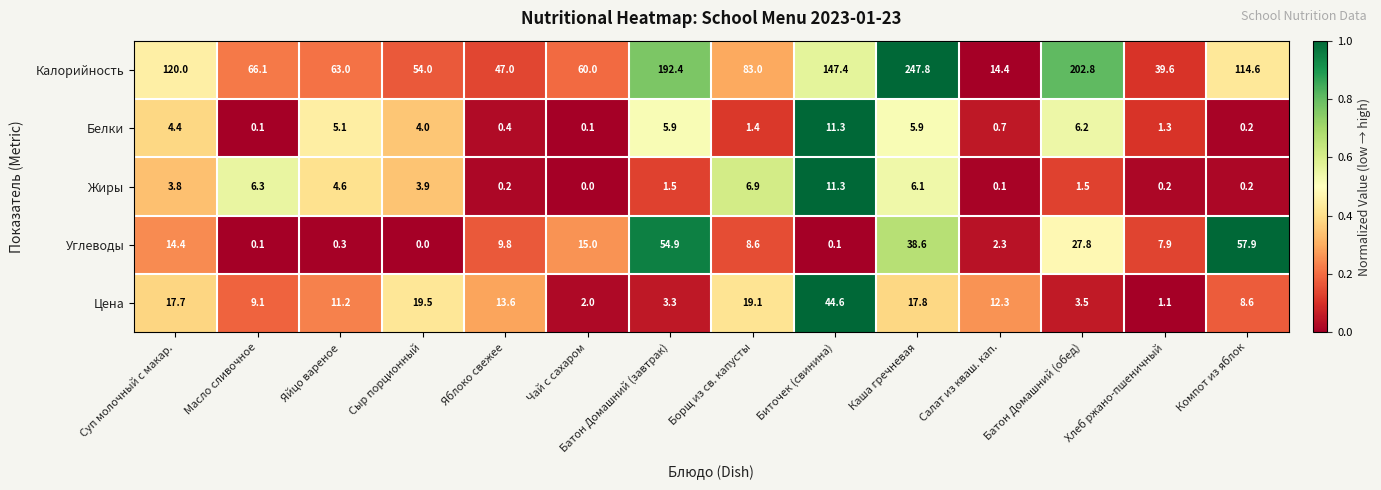

Where does the Белки series first go above 4?

Суп молочный с макар.